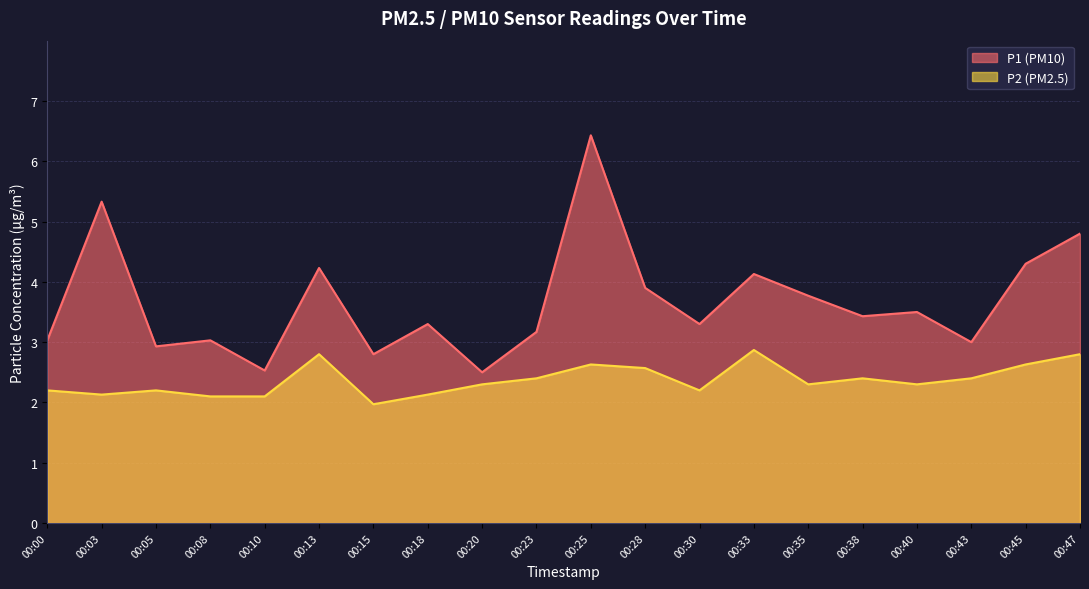

Rank the series by their average value, from lowest to highest.

P2, P1